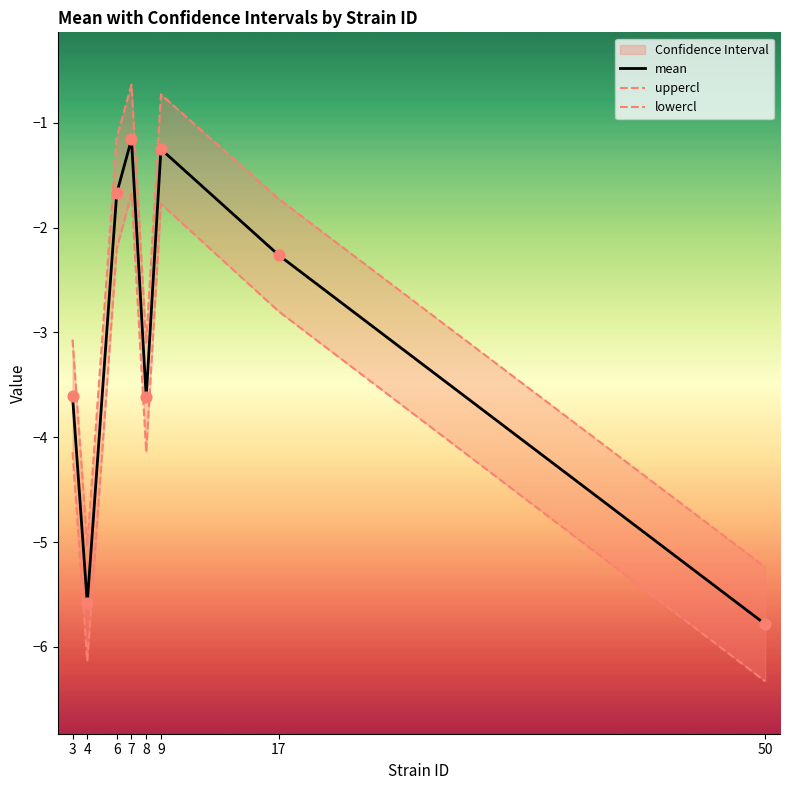

At how many categories does at least one series exceed -5?

6